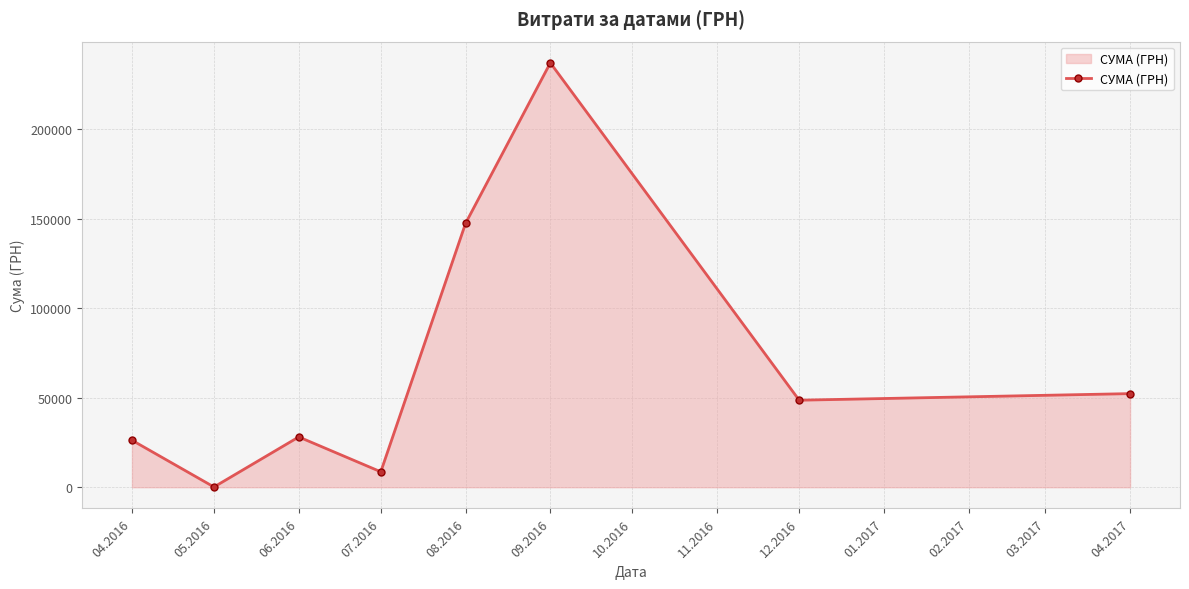

How many data points does each series have?

8